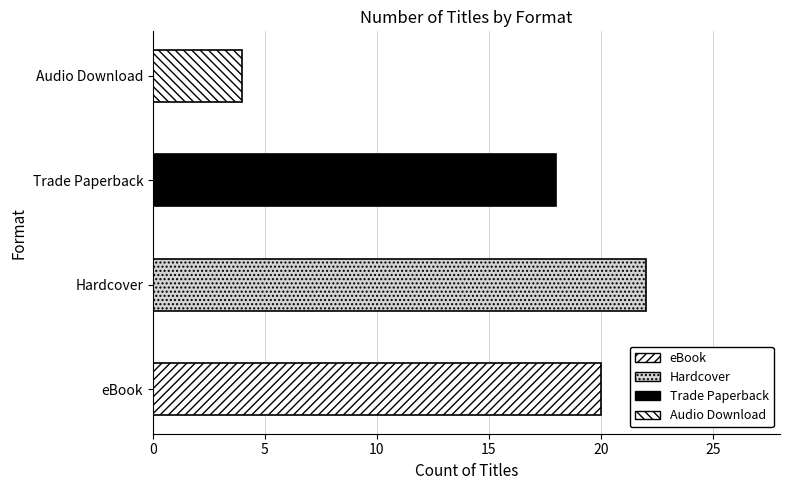

Reading left to right, what are all the values shown in this chart?

eBook=20	Hardcover=22	Trade Paperback=18	Audio Download=4